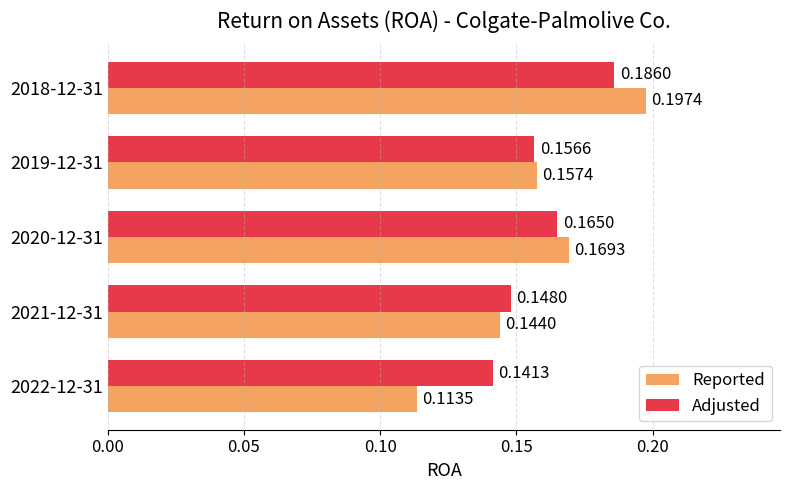

What is the sum of all Reported values?

0.8